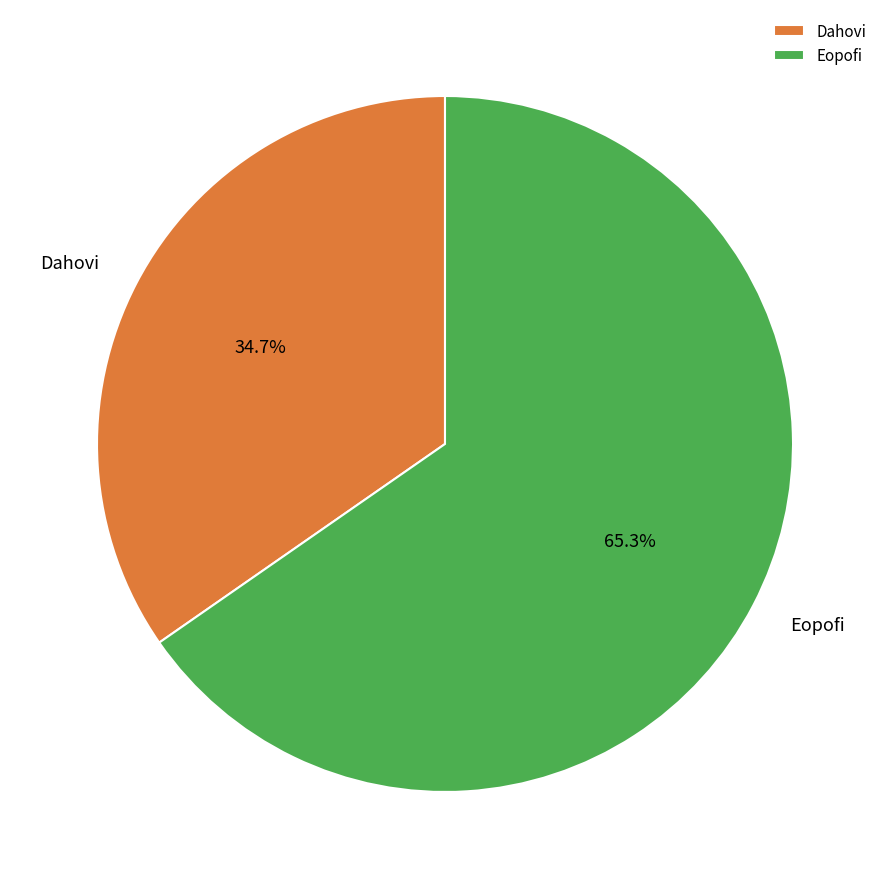

What is the ratio of the value at Eopofi to the value at Dahovi?

1.9